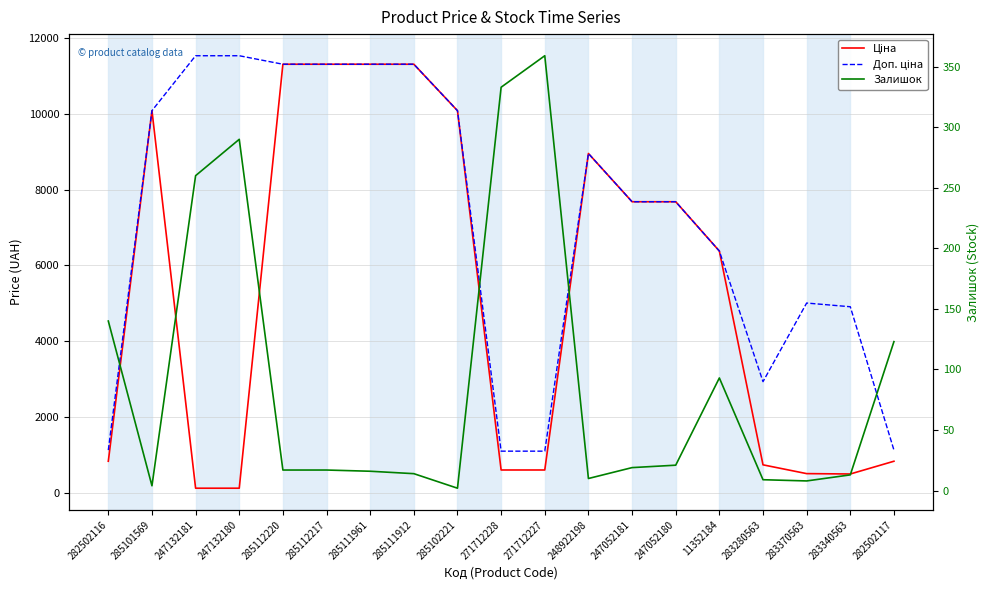

At which category is the sum across all series the highest?

285112220